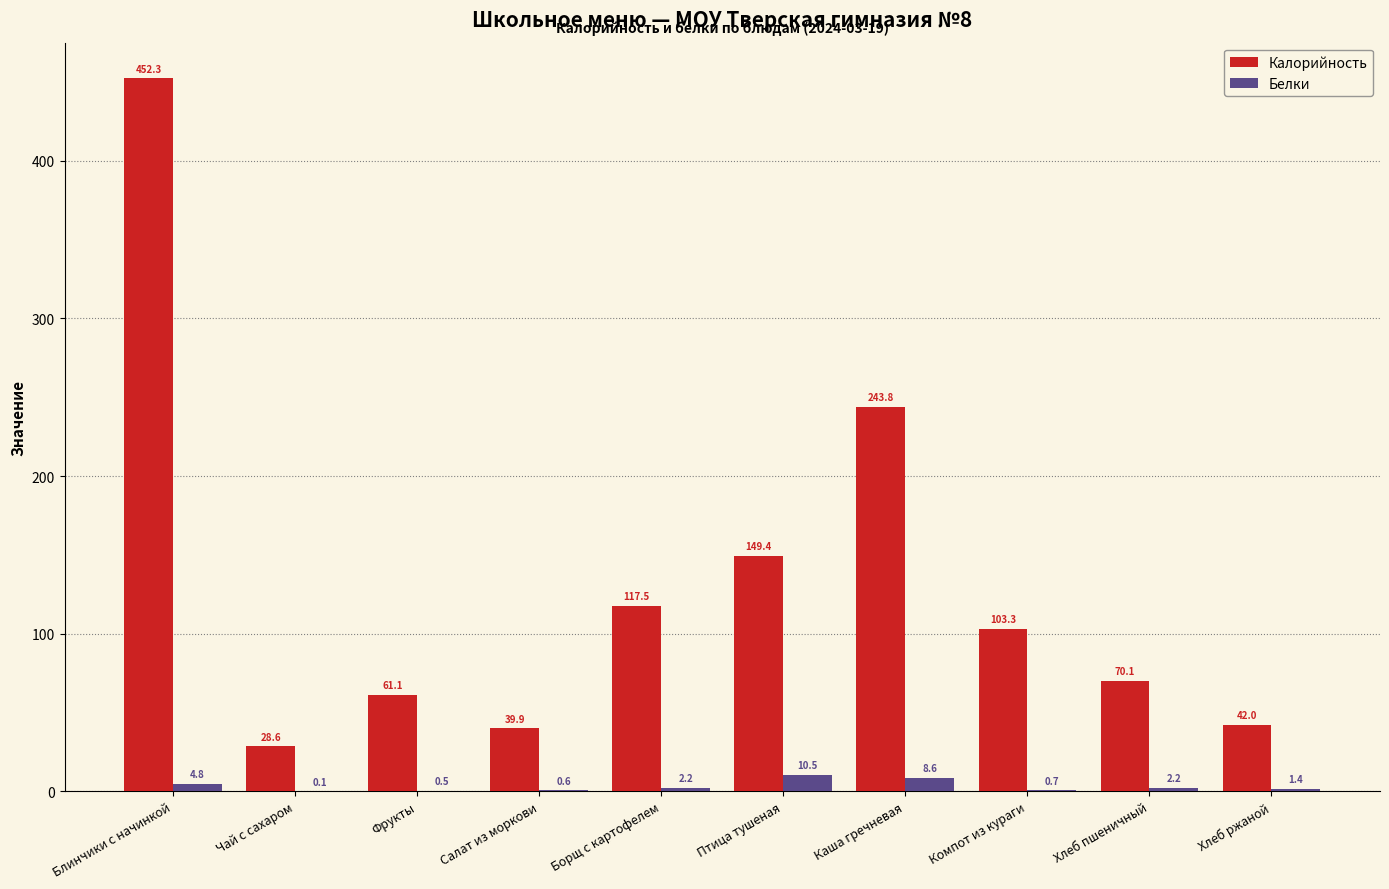

The Калорийность series shows 61.1 at Фрукты. True or false?

True